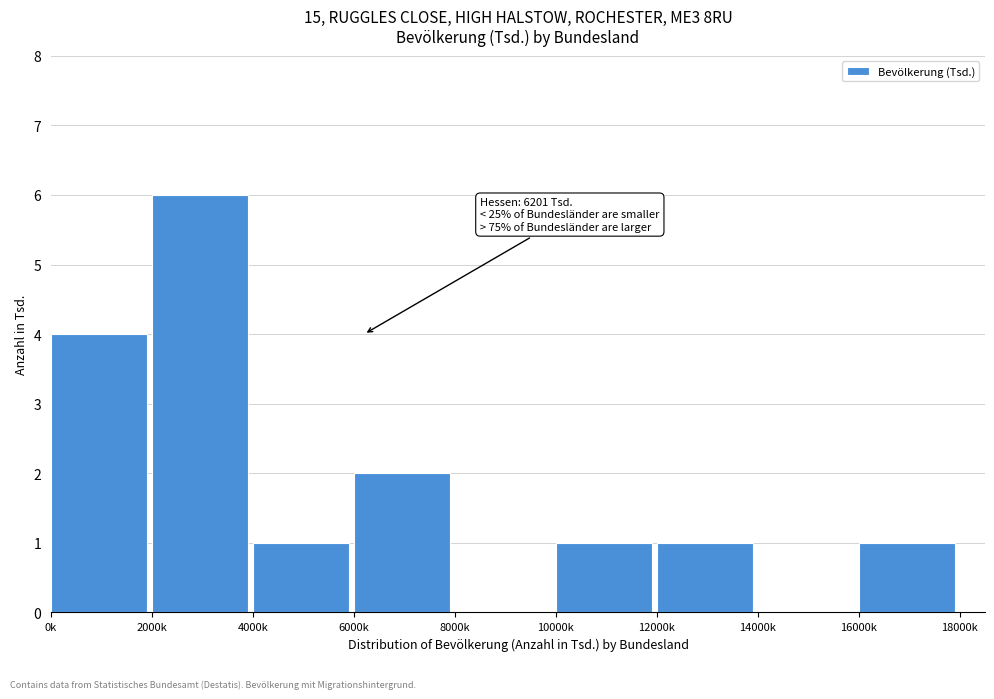

Reading right to left, transcribe all the data shown in this chart.

16000k=1	14000k=0	12000k=1	10000k=1	8000k=0	6000k=2	4000k=1	2000k=6	0k=4